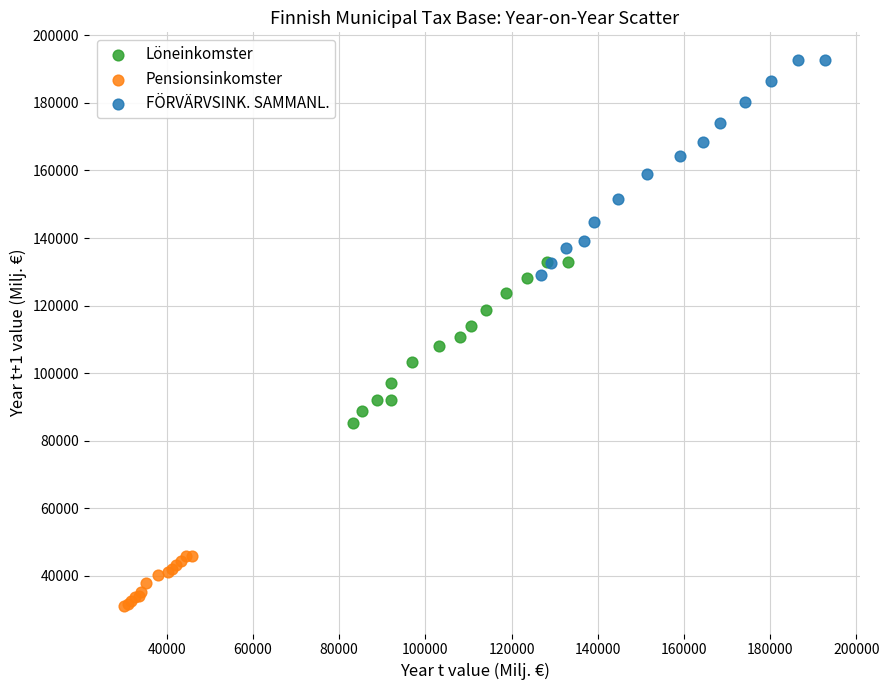

Which series has the largest Y range (max minus min)?

FÖRVÄRVSINK. SAMMANL.